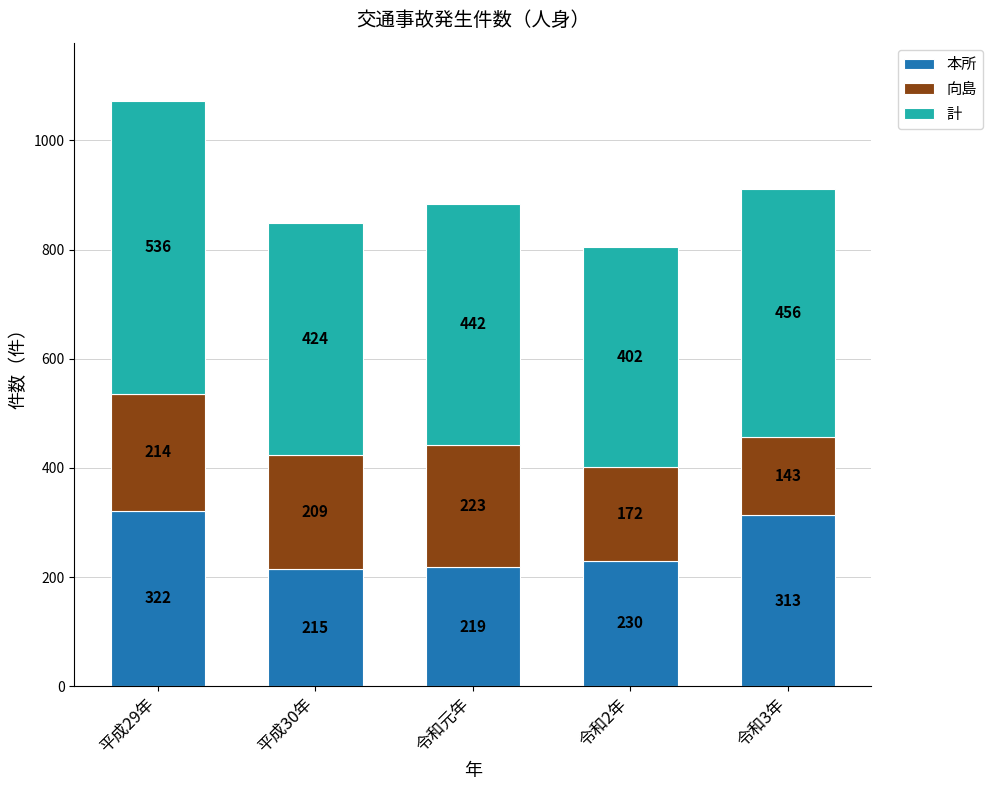

Count the number of categories in the chart.

5